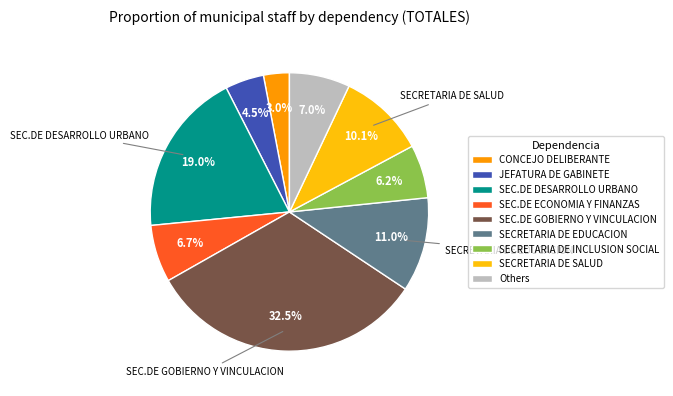

Between SECRETARIA DE SALUD and JEFATURA DE GABINETE, which is larger?

SECRETARIA DE SALUD